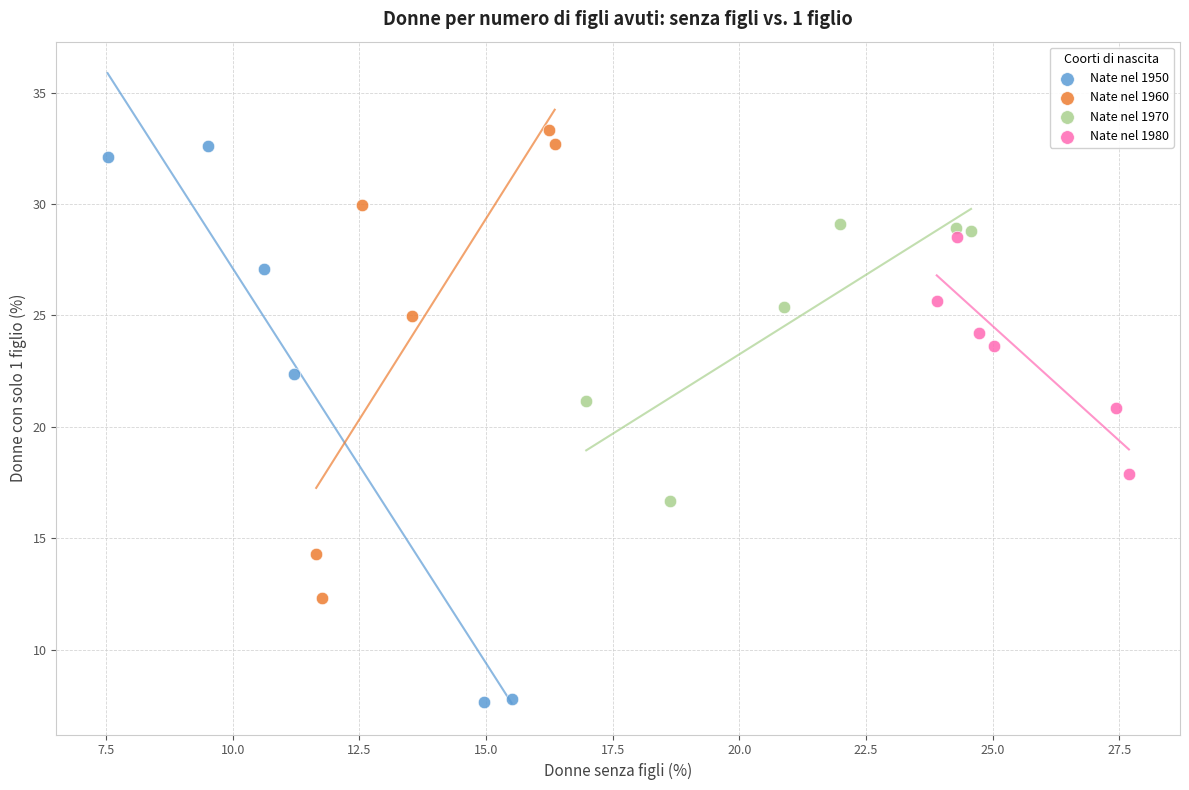

Which series contains the lowest Y value?

Nate nel 1950